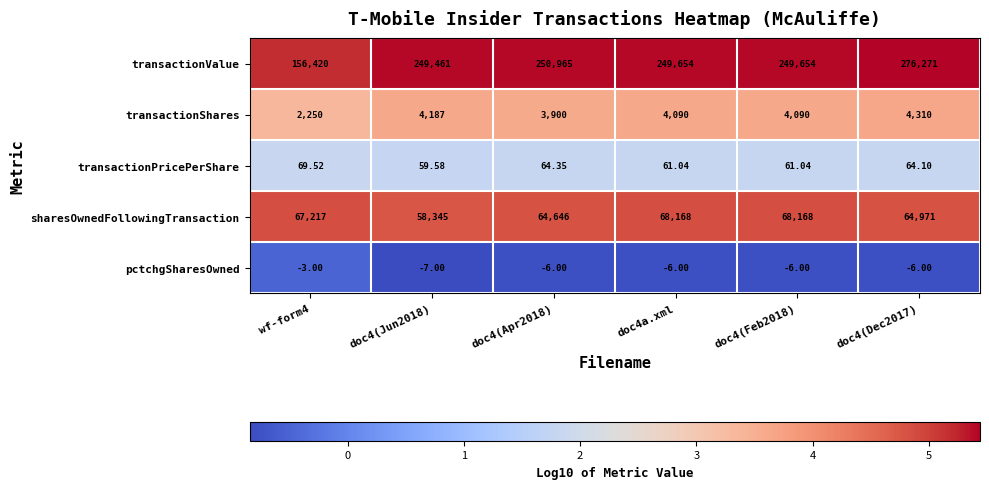

Between doc4(Apr2018) and doc4a.xml, which series saw the biggest shift?

sharesOwnedFollowingTransaction